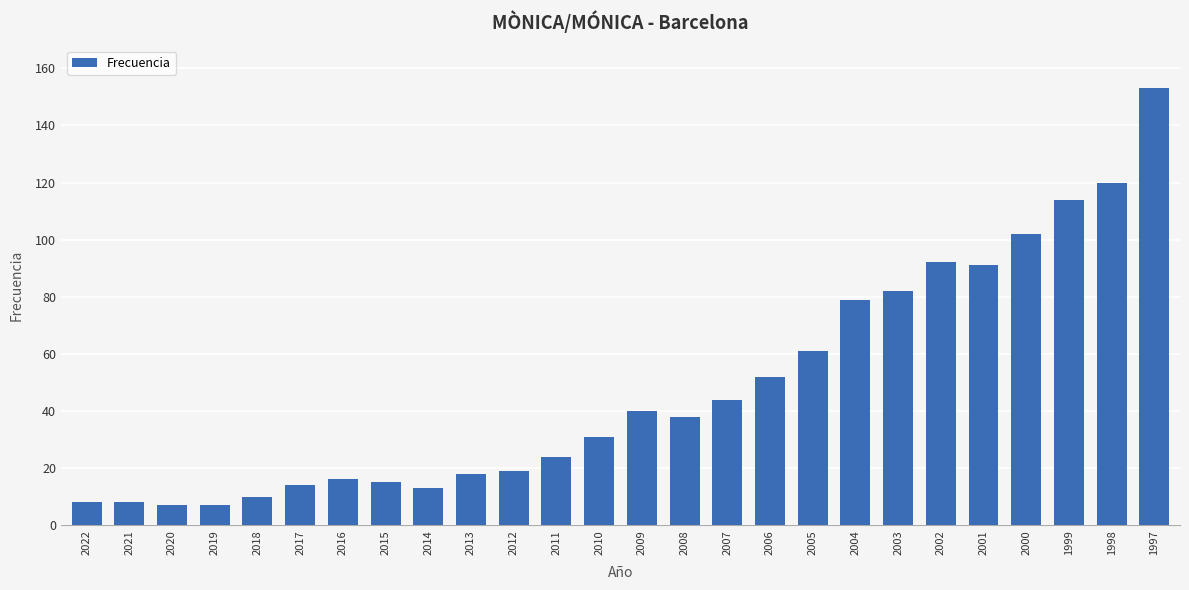

How many values are below 38?

13